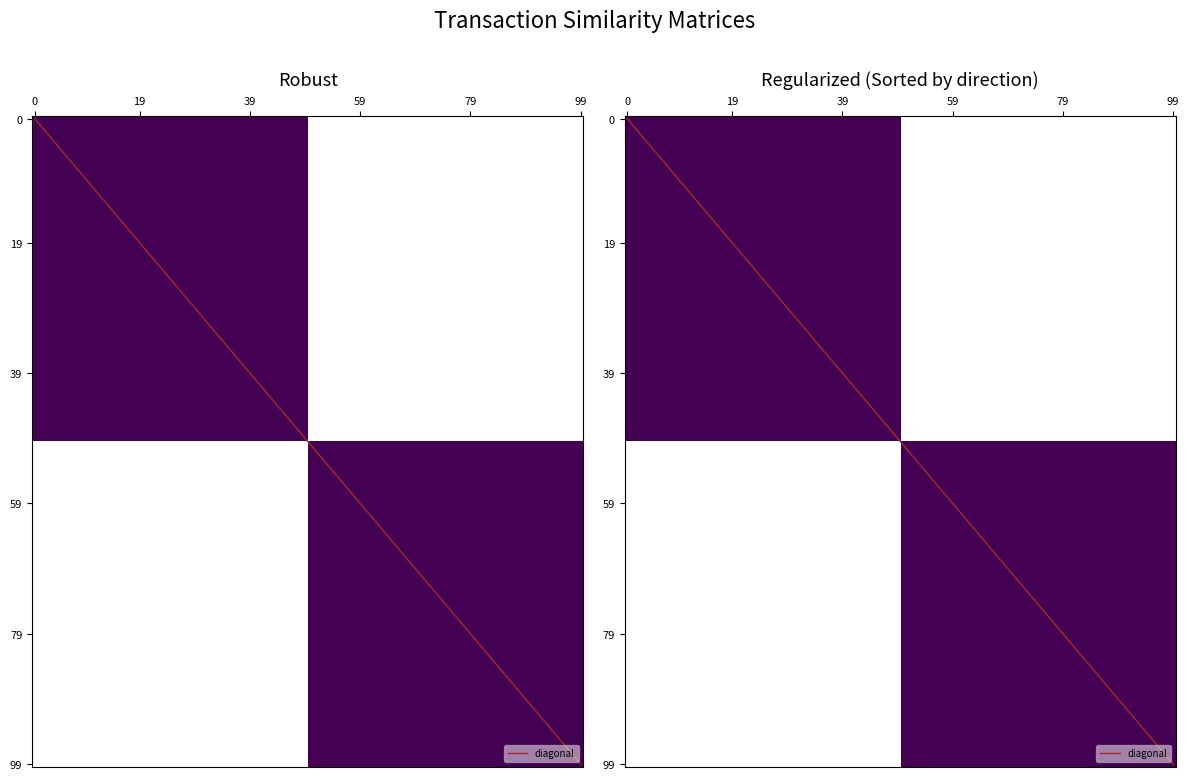

What is the minimum value shown in the chart?

-1